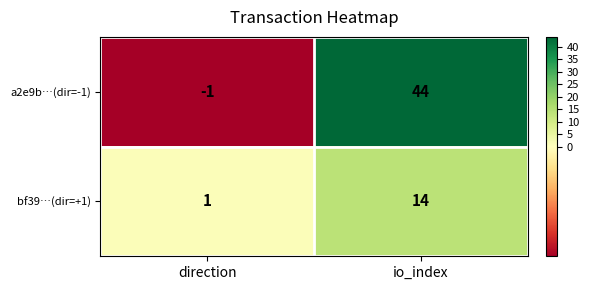

What is the approximate value of bf39…(dir=+1) at io_index?

14